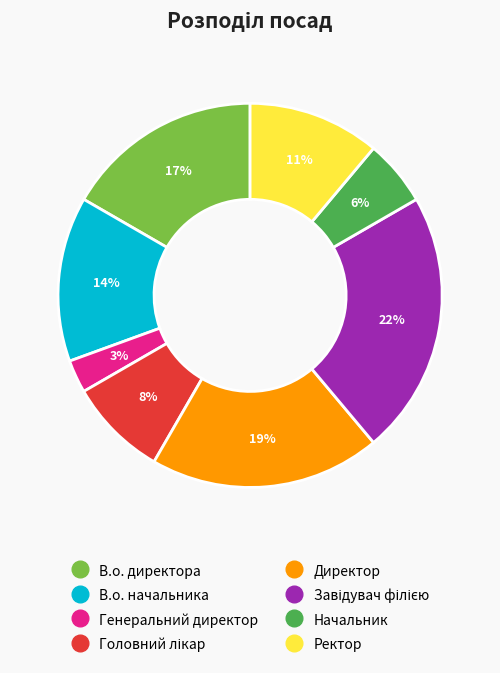

To the nearest percent, what is the difference between the largest and smallest slice percentages?

19%